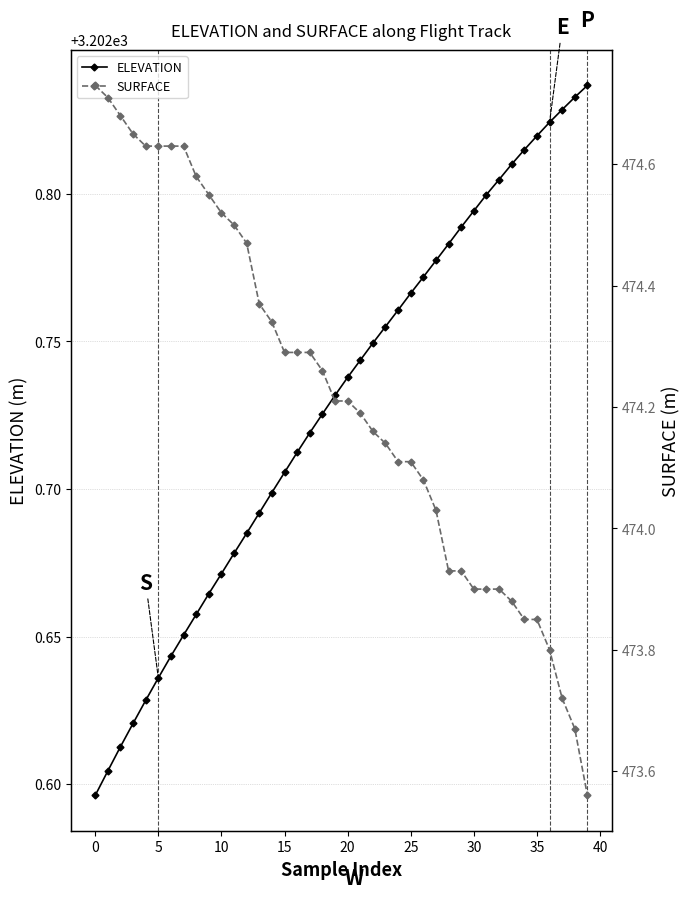

The ELEVATION series shows 4602.8 at 15. True or false?

False